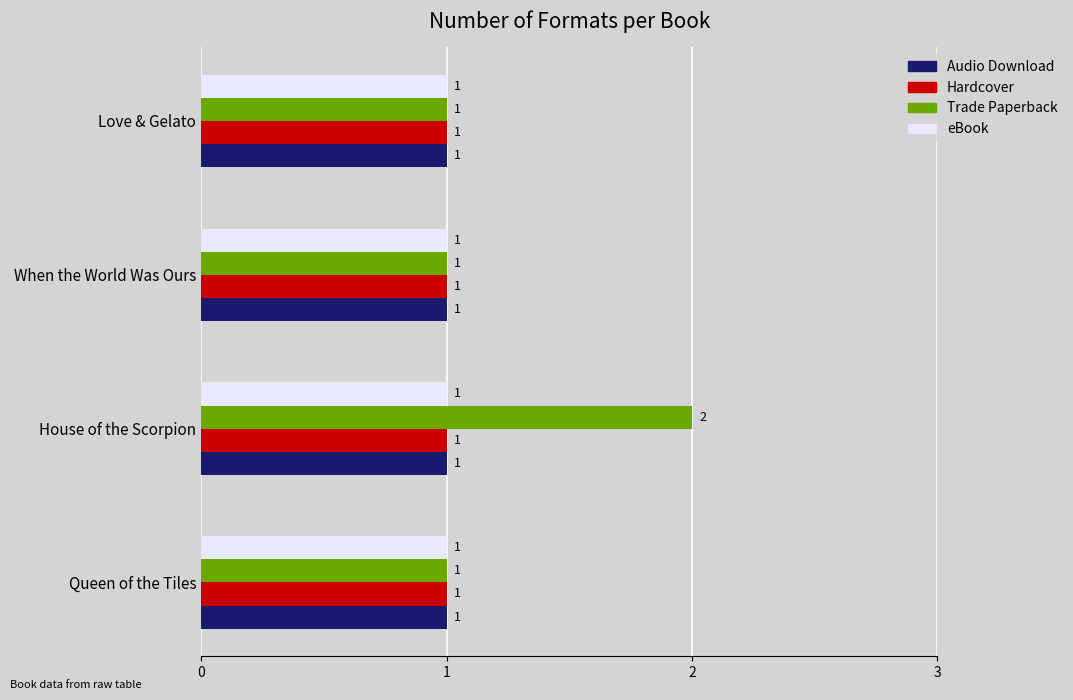

True or false: Audio Download has a value of 1 at When the World Was Ours.

True